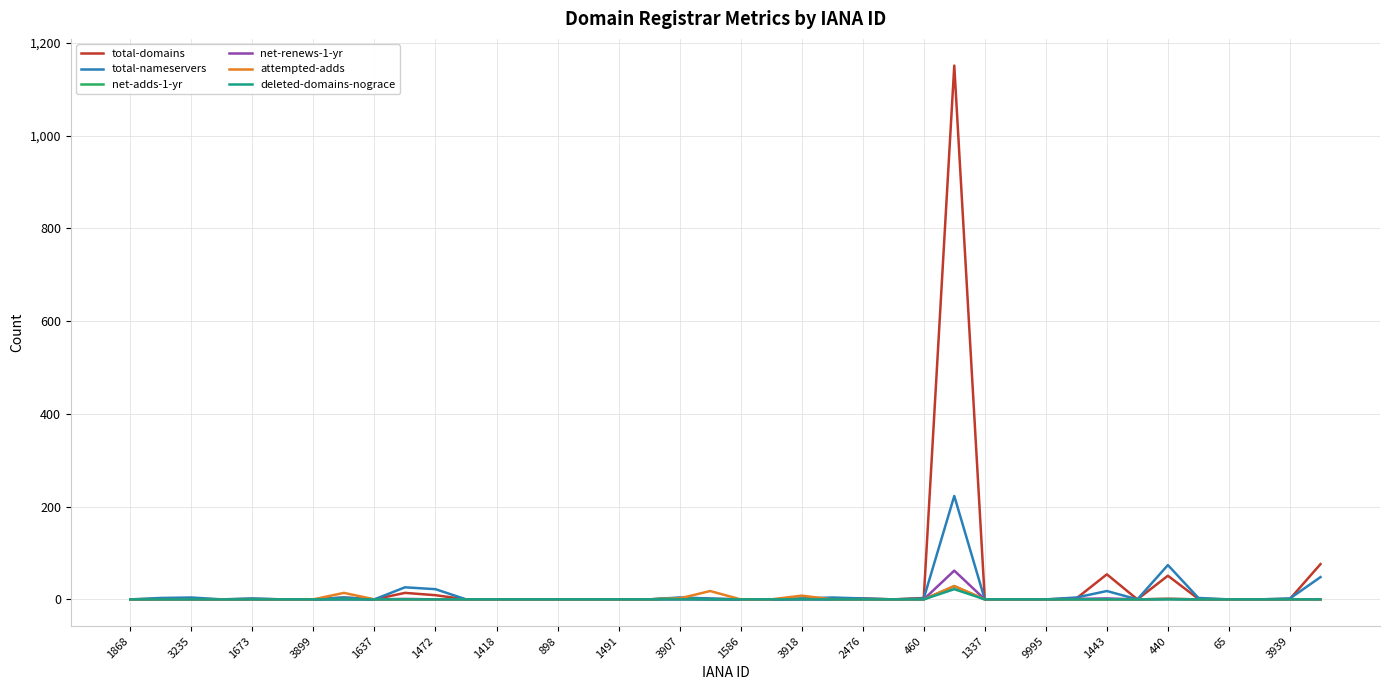

What is the average value of the total-domains series?

34